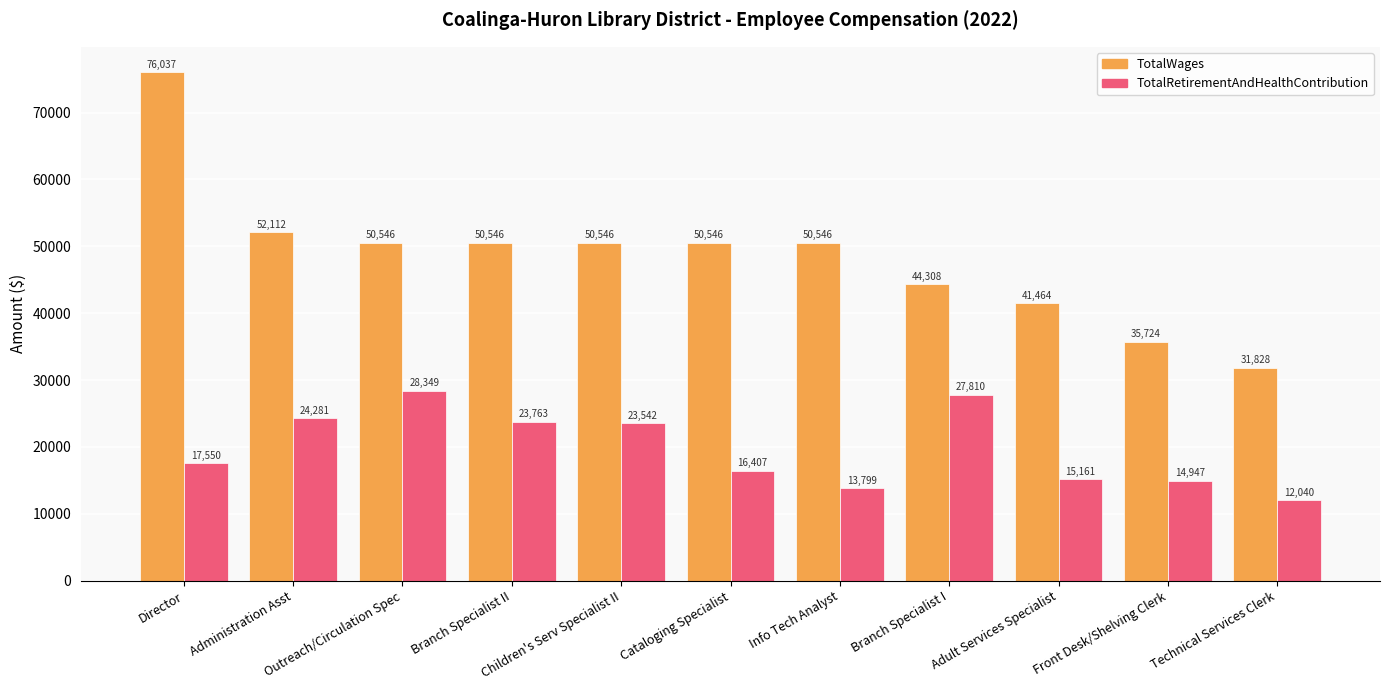

Read the TotalRetirementAndHealthContribution value at Outreach/Circulation Spec.

28349